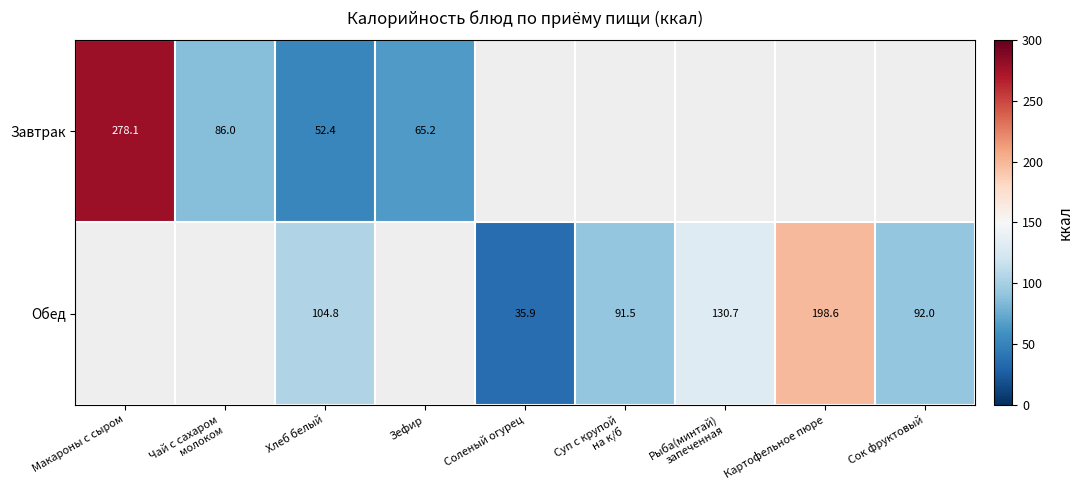

Count the number of categories in the chart.

9